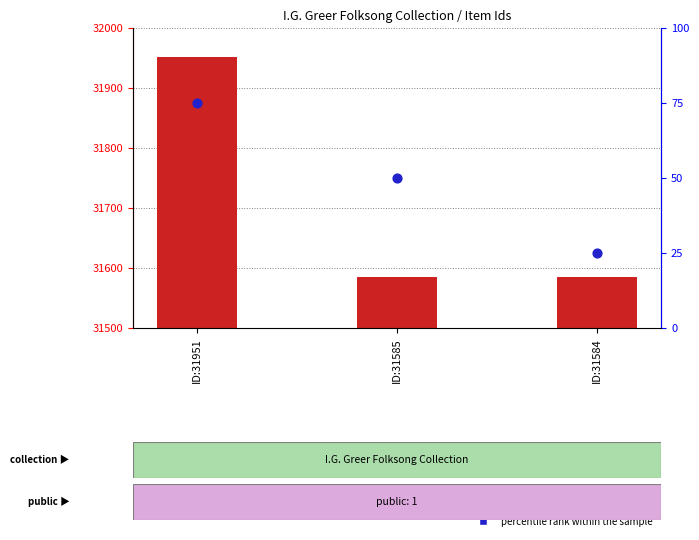

At how many categories does at least one series exceed 31777?

1